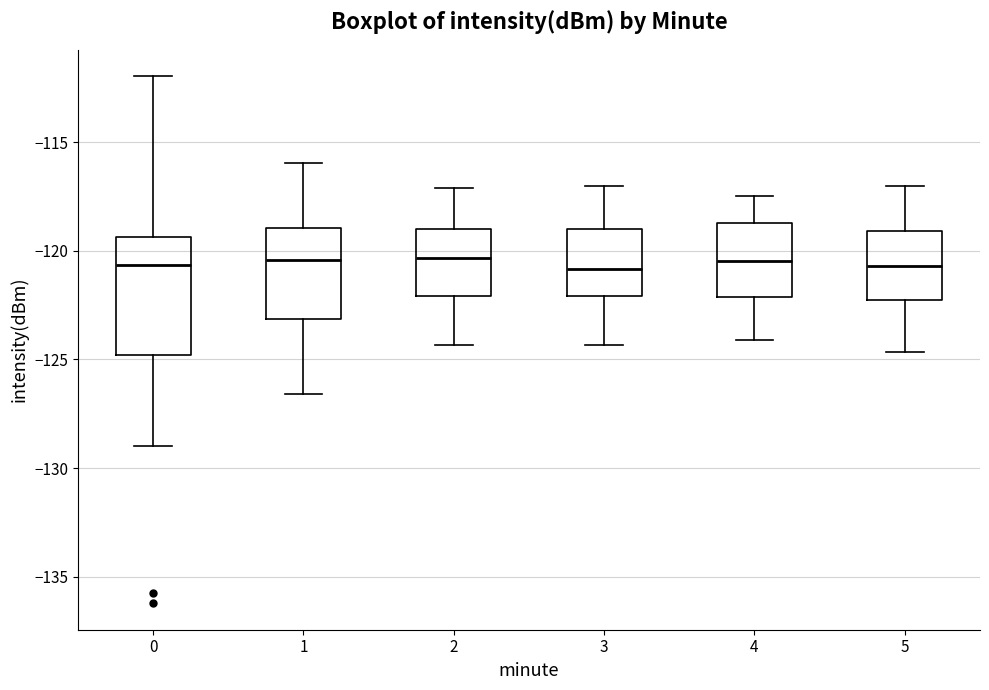

Reading left to right, transcribe this box plot: for each box, give where its median line is, the range the box spans, and where its two whiskers end, as read against the y-axis. The values are not printed on the chart, so give them approximately, as read against the axis.

0: median -120.5, box -125.0 to -119.5, whiskers -129.0 to -112.0
1: median -120.5, box -123.0 to -119.0, whiskers -126.5 to -116.0
2: median -120.5, box -122.0 to -119.0, whiskers -124.5 to -117.0
3: median -121.0, box -122.0 to -119.0, whiskers -124.5 to -117.0
4: median -120.5, box -122.0 to -118.5, whiskers -124.0 to -117.5
5: median -120.5, box -122.5 to -119.0, whiskers -124.5 to -117.0